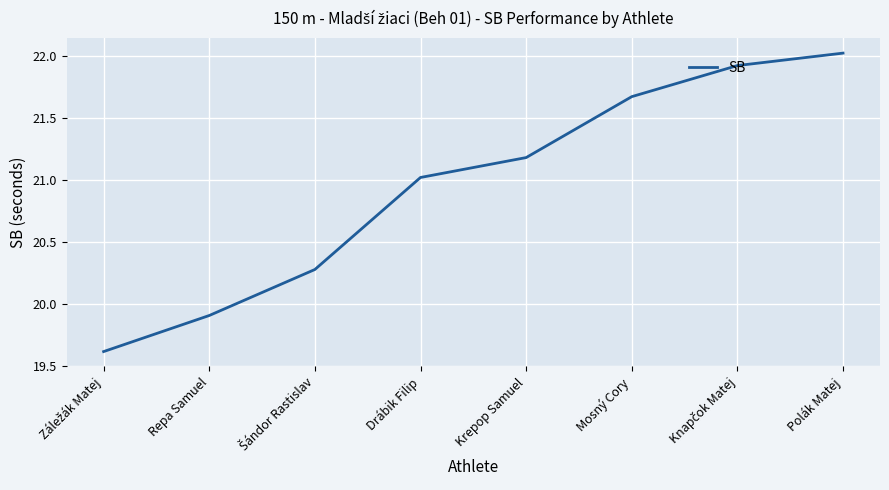

Approximately how many times larger is the value at Krepop Samuel compared to Polák Matej?

1.0